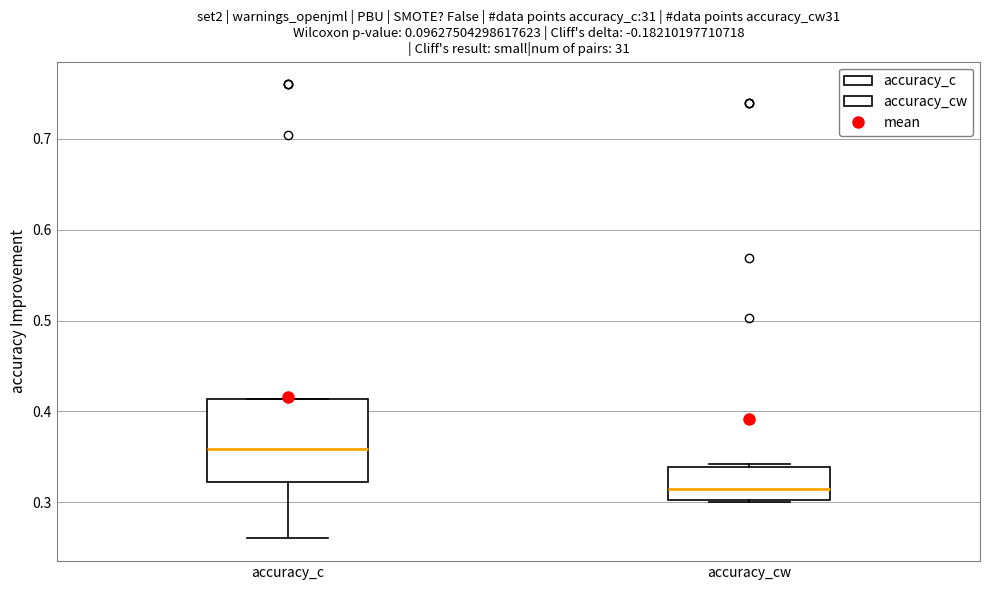

Reading left to right, transcribe this box plot: for each box, give where its median line is, the range the box spans, and where its two whiskers end, as read against the y-axis. The values are not printed on the chart, so give them approximately, as read against the axis.

accuracy_c: median 0.36, box 0.32 to 0.41, whiskers 0.26 to 0.41
accuracy_cw: median 0.31, box 0.30 to 0.34, whiskers 0.30 to 0.34 (just above the box's upper edge)